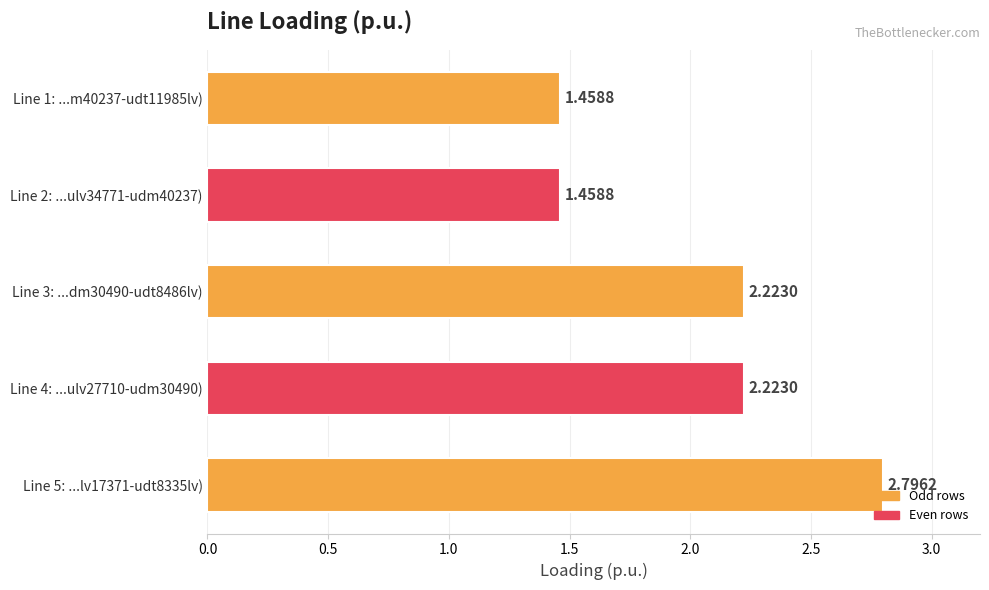

What is the sum of the values at Line 2: ...ulv34771-udm40237) and Line 4: ...ulv27710-udm30490)?

3.7